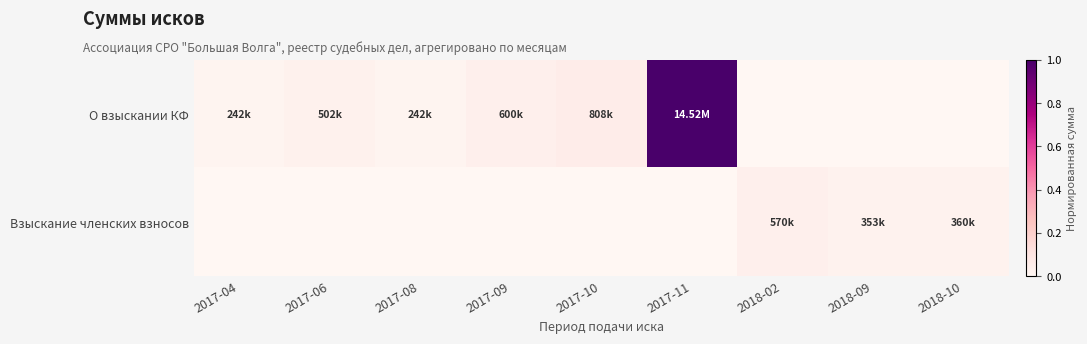

Which series has the largest range (max minus min)?

О взыскании КФ